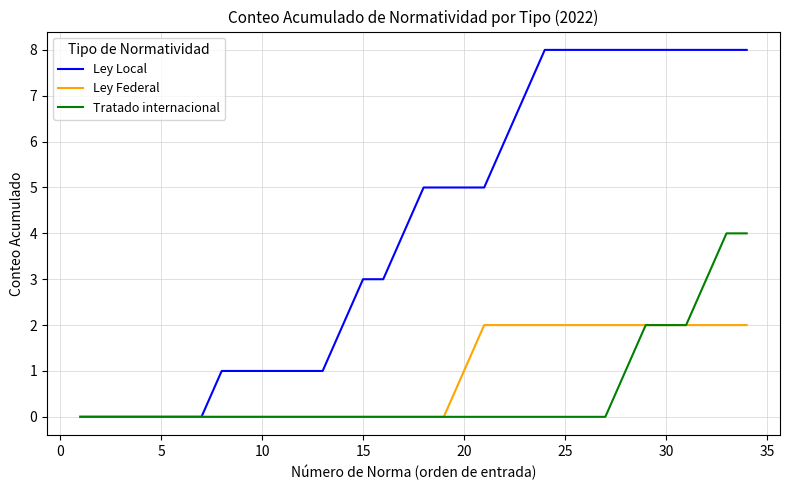

Which series has the widest spread of values?

Ley Local